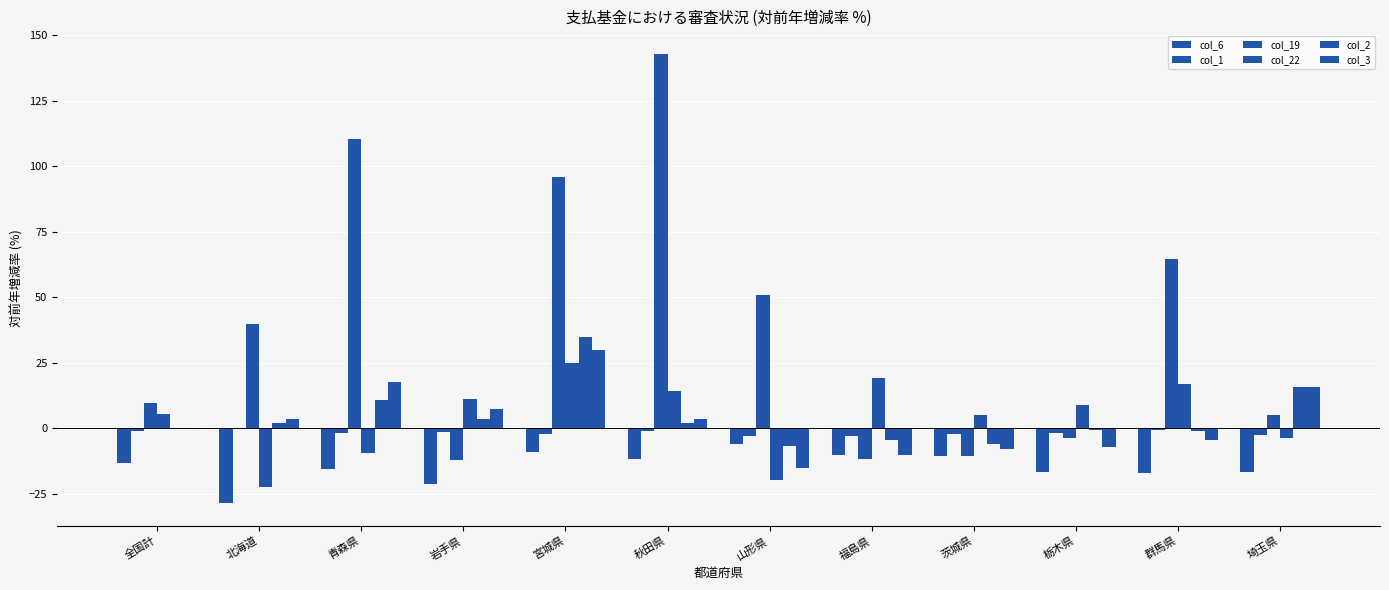

How many groups of bars are there?

12